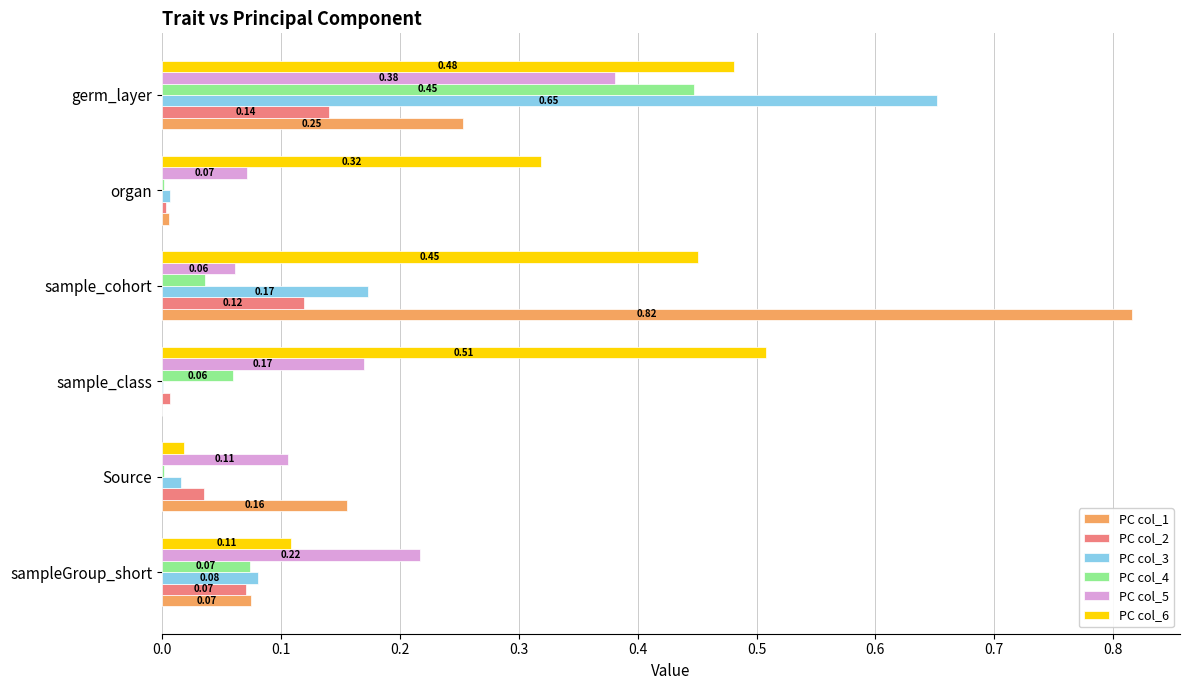

At which category is the sum across all series the highest?

germ_layer